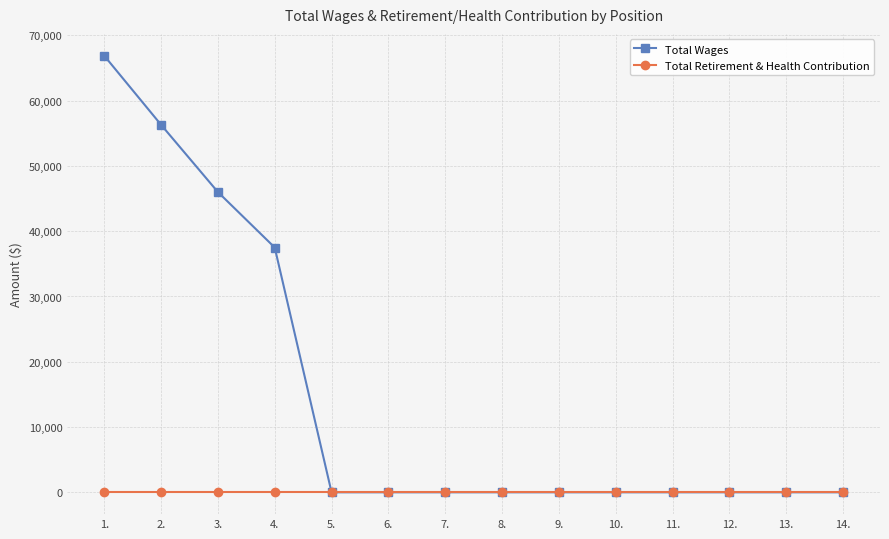

How many categories are shown in the chart?

14